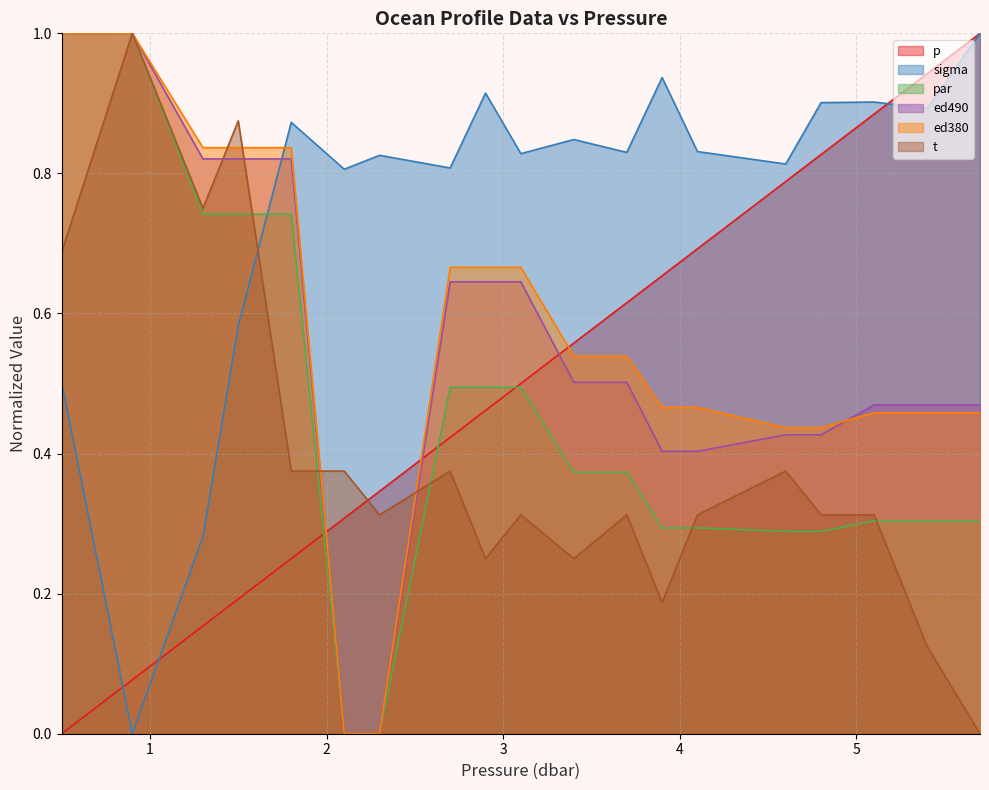

How many series are shown in this chart?

6